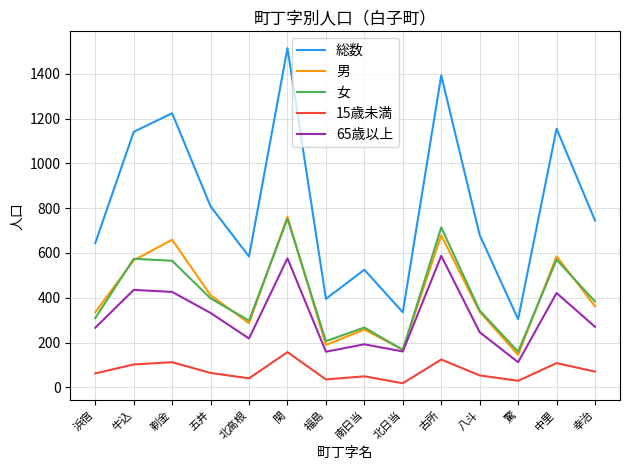

The value of 男 at 中里 is 991. True or false?

False